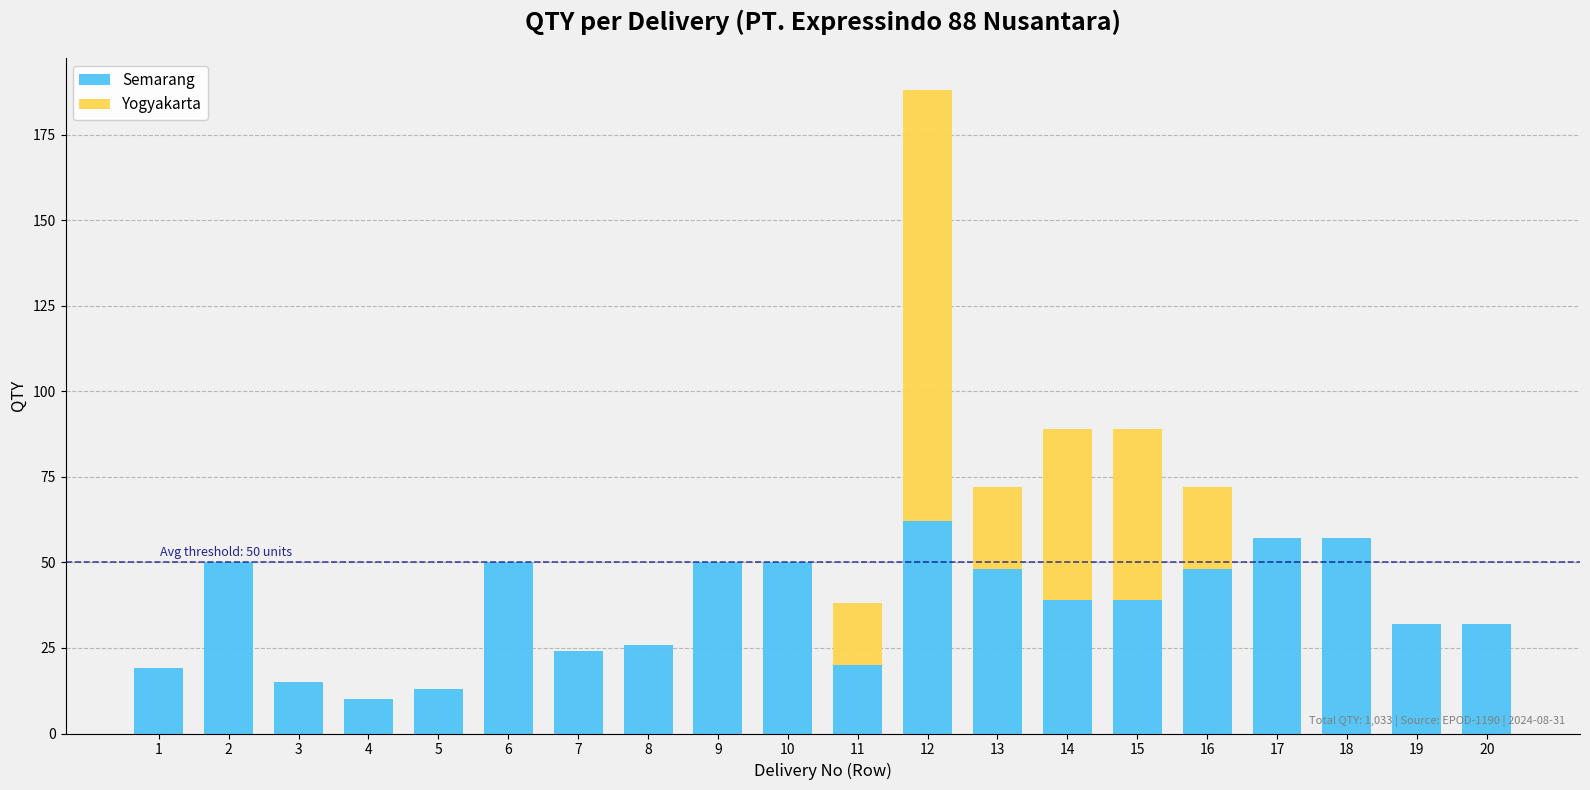

Which category has the highest value in the Semarang series?

12